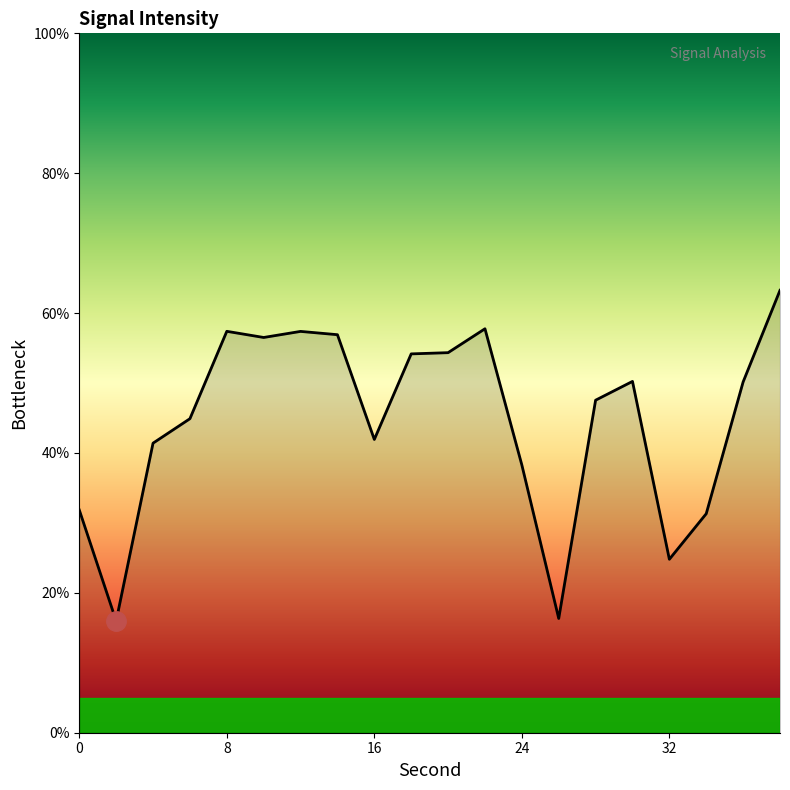

What is the greatest value displayed?

63.3